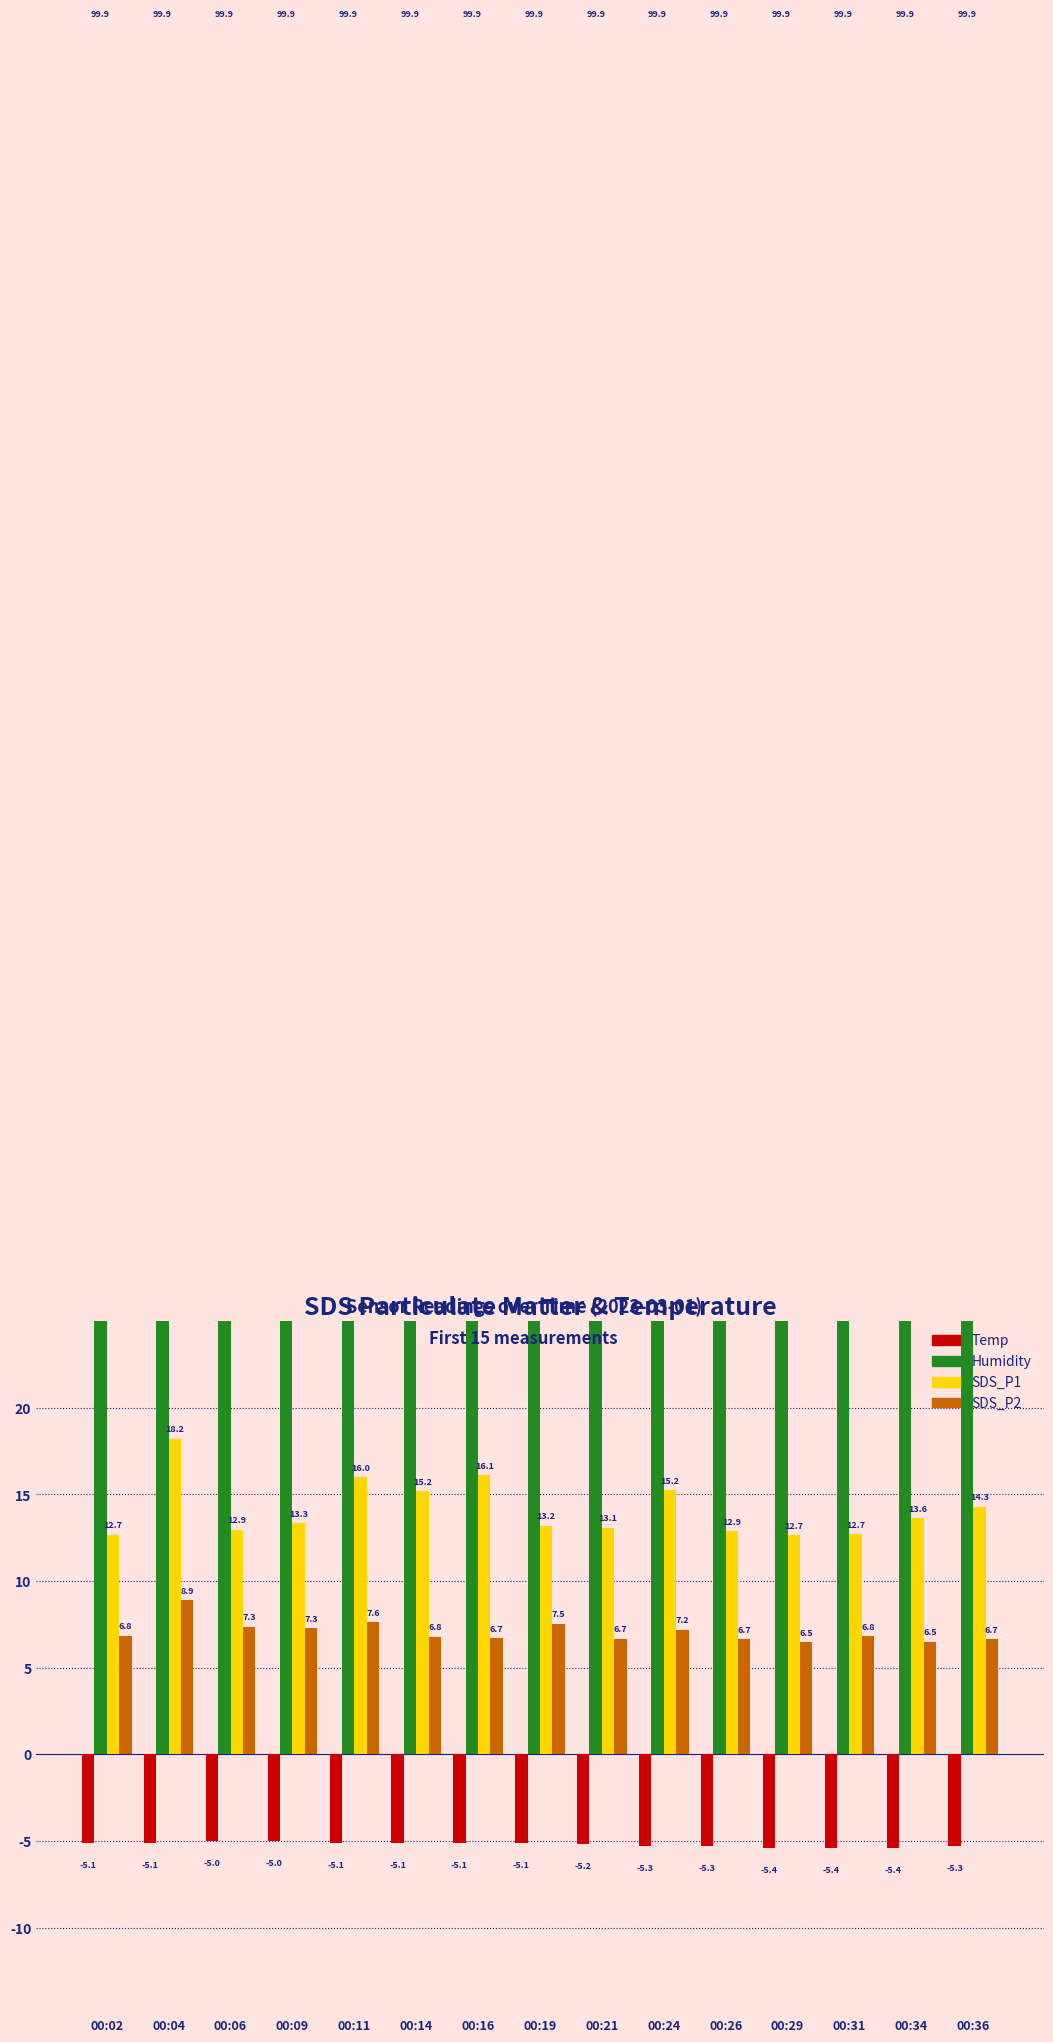

Reading right to left, extract all data points from this chart.

Temp: -5.3	-5.4	-5.4	-5.4	-5.3	-5.3	-5.2	-5.1	-5.1	-5.1	-5.1	-5.0	-5.0	-5.1	-5.1
Humidity: 99.9	99.9	99.9	99.9	99.9	99.9	99.9	99.9	99.9	99.9	99.9	99.9	99.9	99.9	99.9
SDS_P1: 14.3	13.6	12.7	12.7	12.9	15.2	13.1	13.2	16.1	15.2	16.0	13.3	12.9	18.2	12.7
SDS_P2: 6.7	6.5	6.8	6.5	6.7	7.2	6.7	7.5	6.7	6.8	7.6	7.3	7.3	8.9	6.8